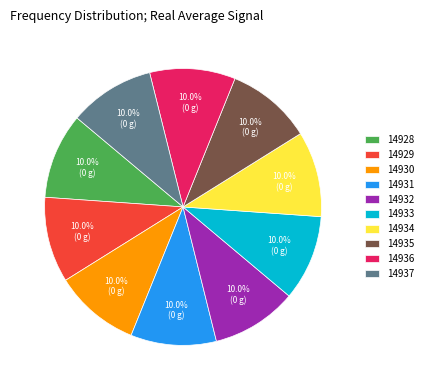

To the nearest percent, what is the average slice percentage?

10%